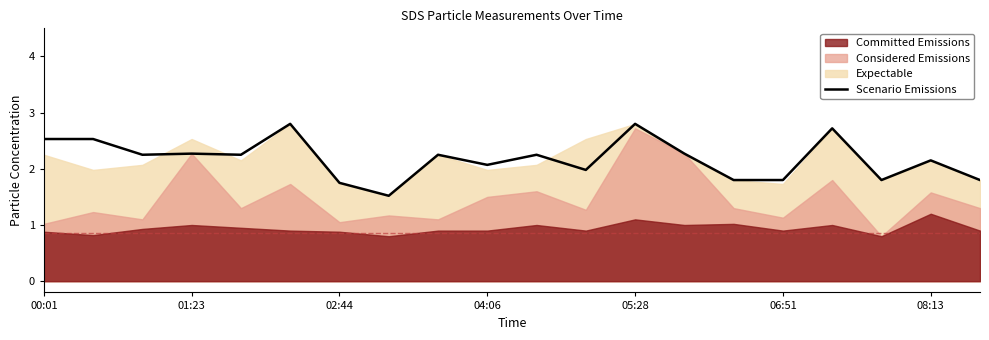

What is the difference between the maximum and second lowest values?

1.0